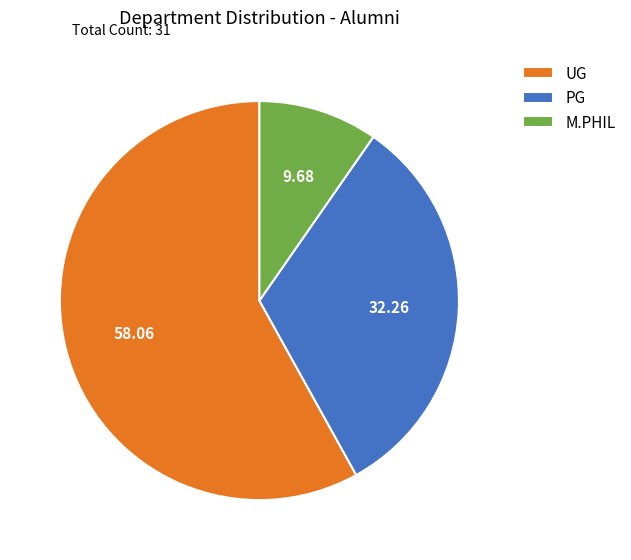

Which category has the biggest portion of the pie?

UG